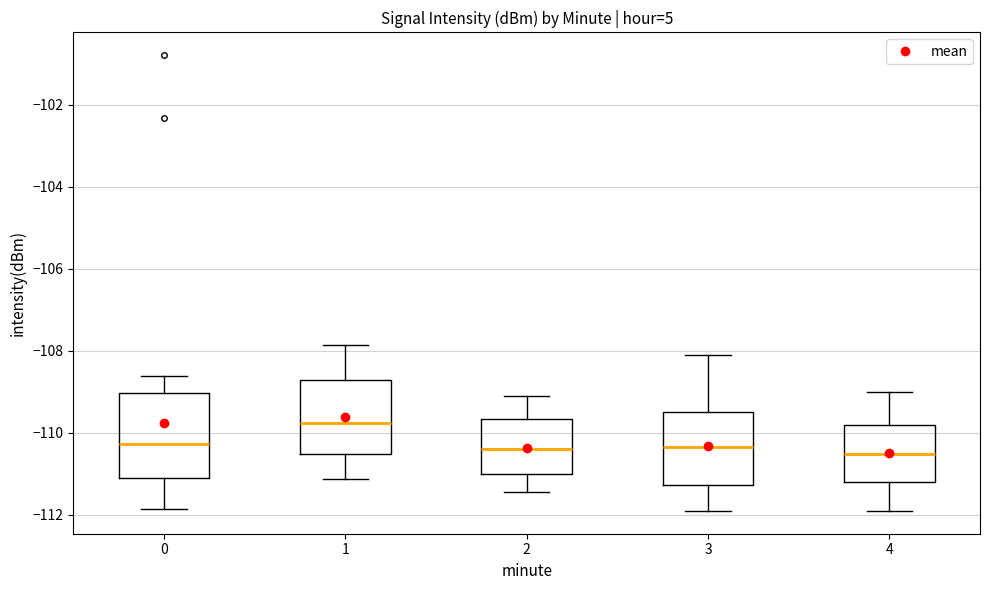

Reading left to right, read every box against the y-axis: the position of its median line, the range the box covers, and the ends of its whiskers. The values are not printed on the chart, so give them approximately, as read against the axis.

0: median -110.2, box -111.0 to -109.0, whiskers -111.8 to -108.6
1: median -109.8, box -110.6 to -108.8, whiskers -111.2 to -107.8
2: median -110.4, box -111.0 to -109.6, whiskers -111.4 to -109.2
3: median -110.4, box -111.2 to -109.4, whiskers -111.8 to -108.0
4: median -110.6, box -111.2 to -109.8, whiskers -112.0 to -109.0